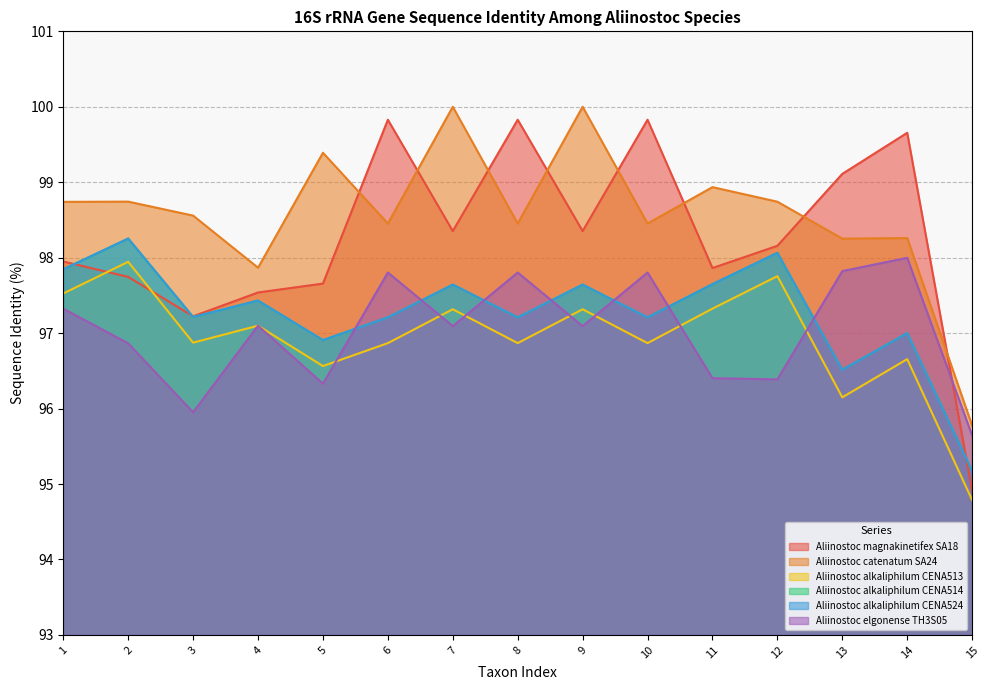

Where is the first local maximum for Aliinostoc alkaliphilum CENA524?

2